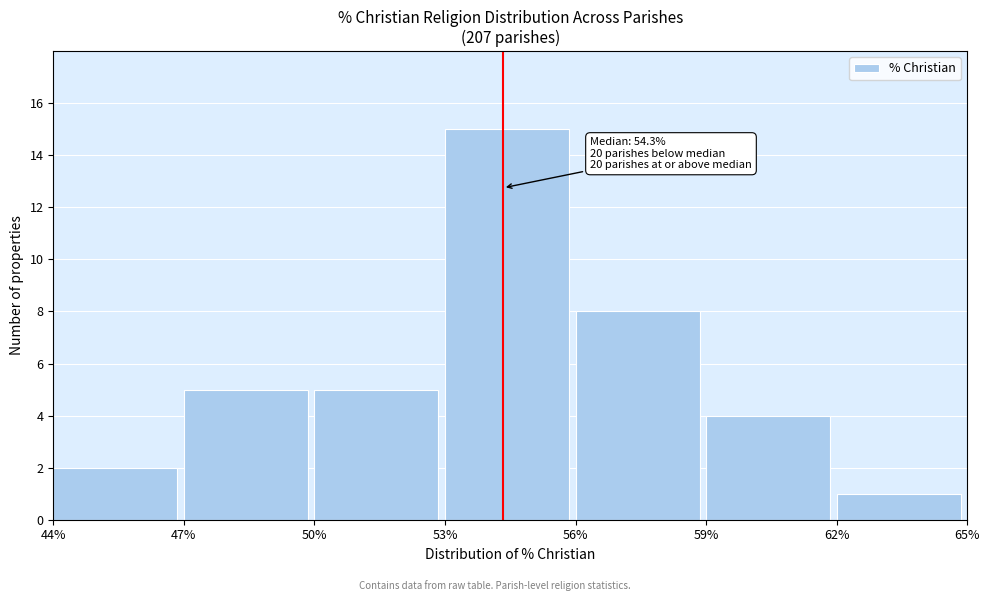

Over which range of the x-axis is the bar tallest?

53% to 56%